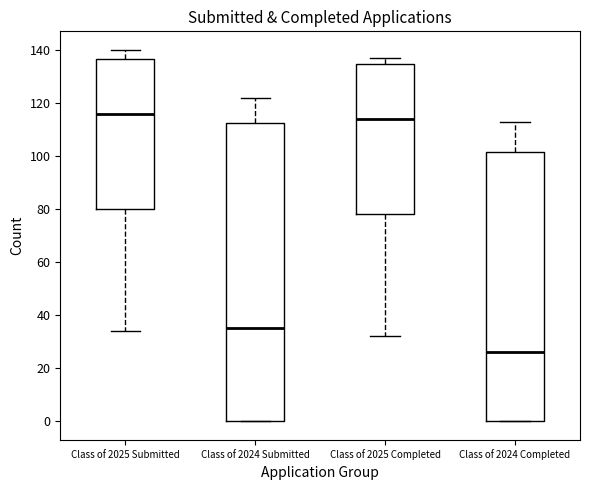

Which box has the lowest median line?

Class of 2024 Completed